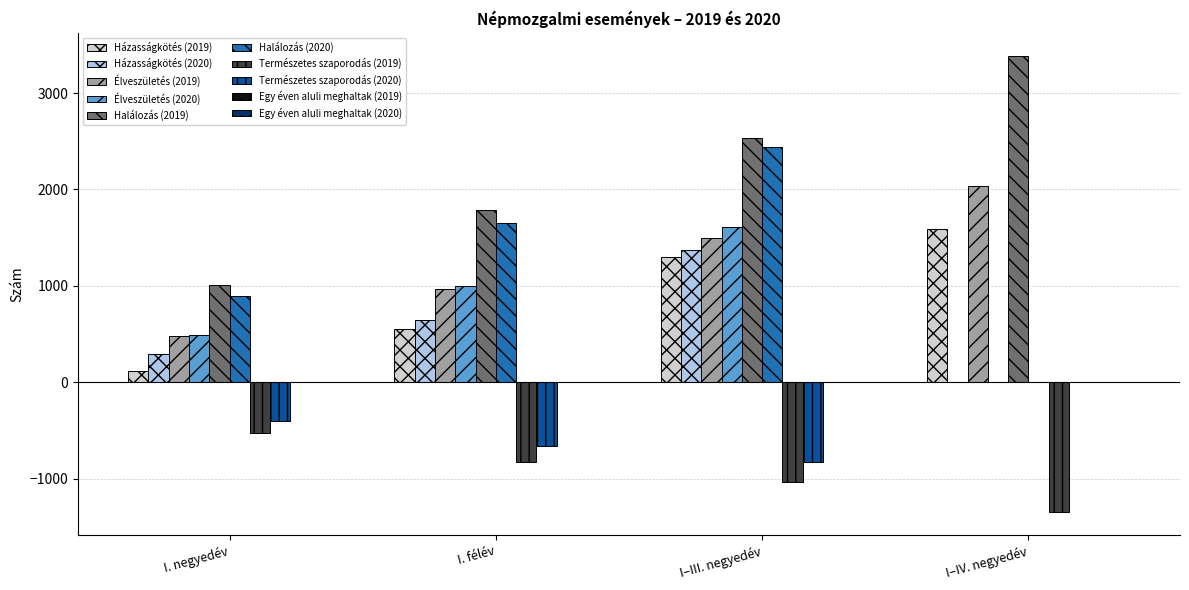

What is the greatest value displayed?

3387